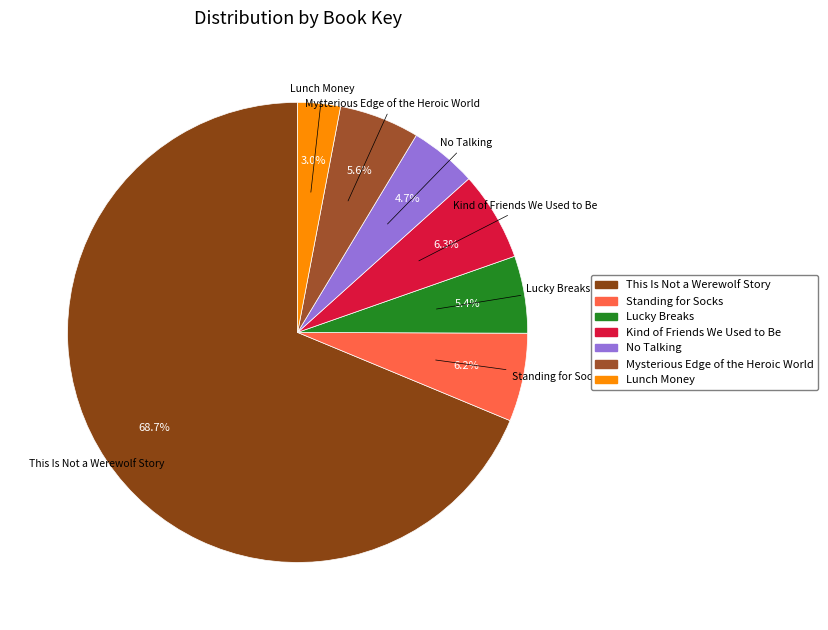

What percentage is the This Is Not a Werewolf Story slice, to the nearest percent?

69%